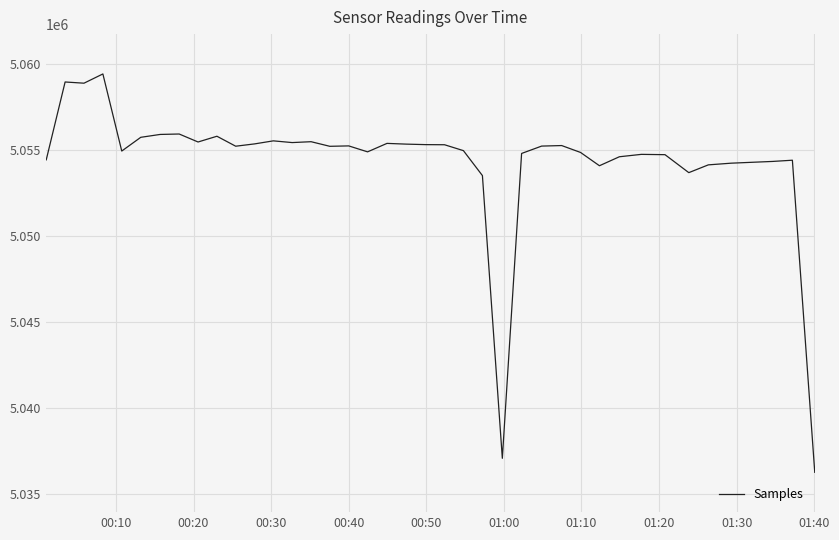

What is the smallest value displayed?

5036263